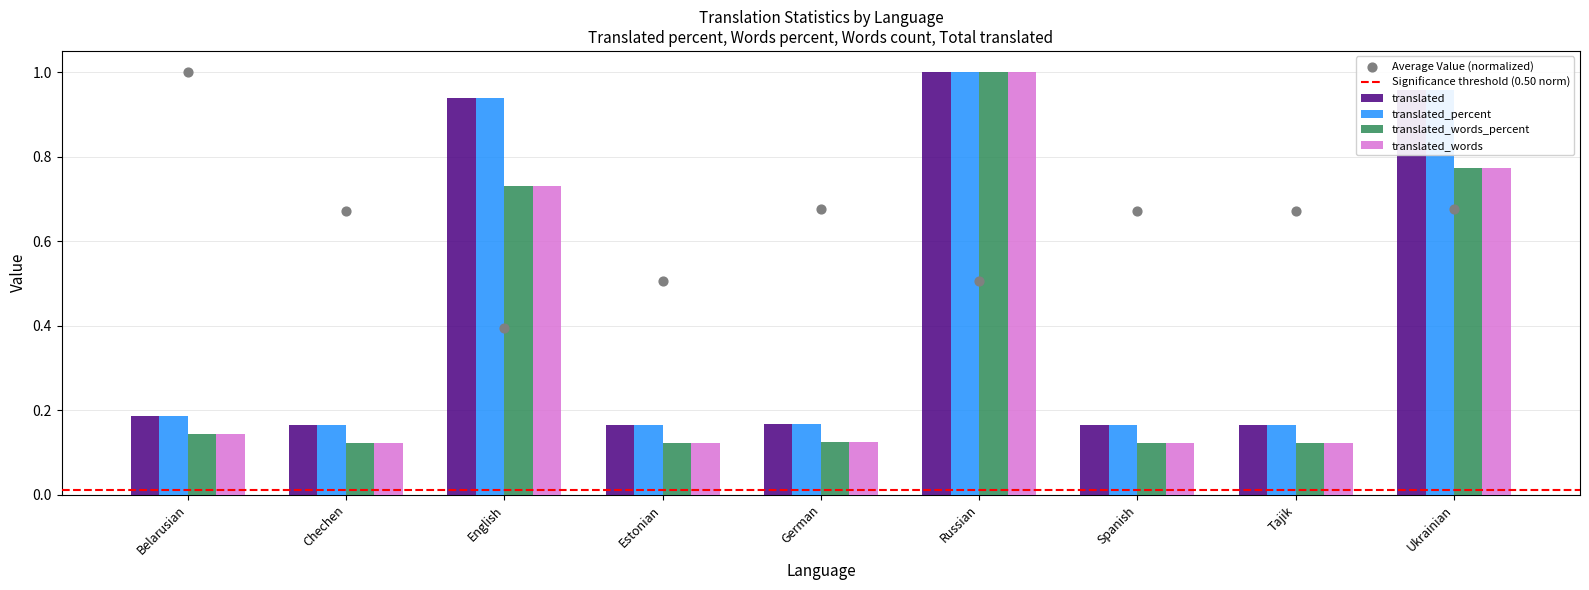

Which series has the largest Y range (max minus min)?

translated_words_percent